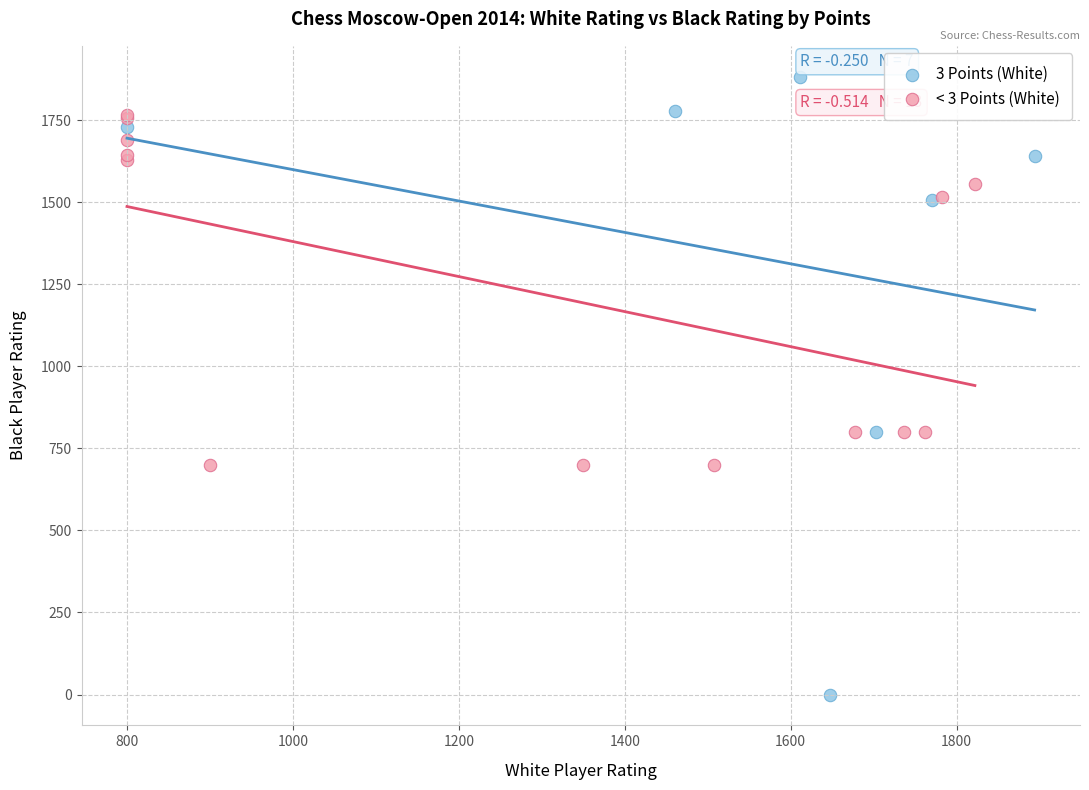

What are all the series names shown in the legend?

3 Points (White), < 3 Points (White)